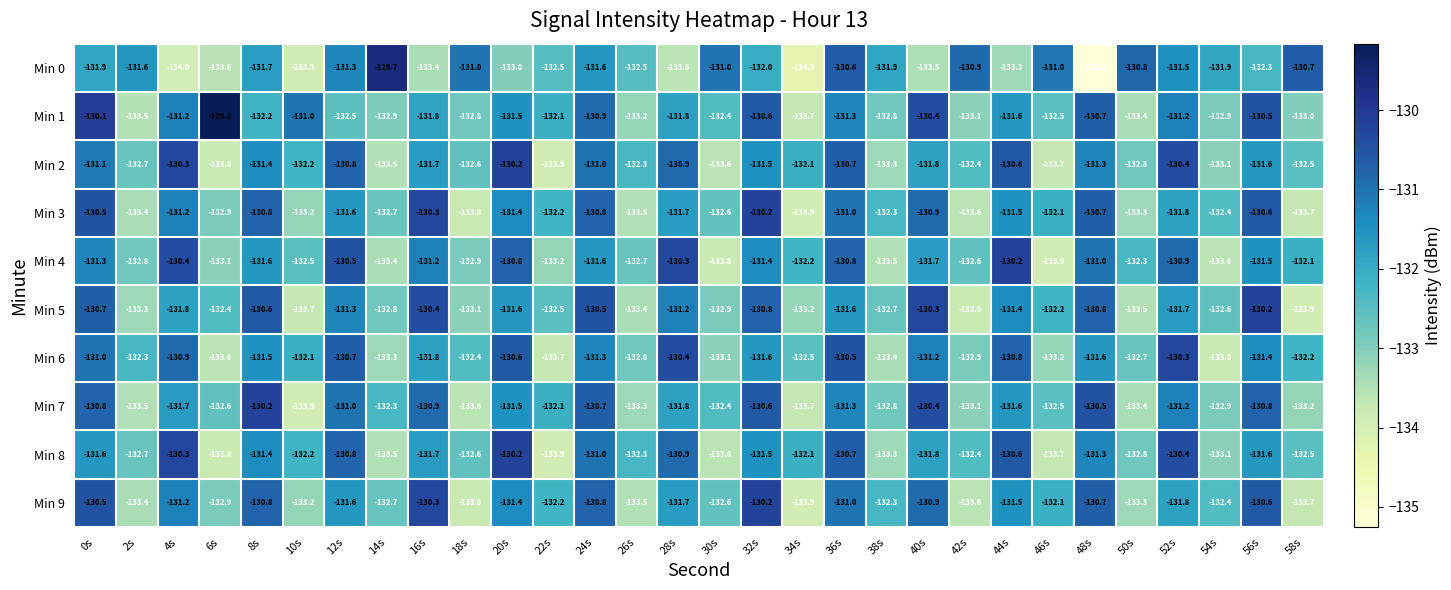

What is the sum of the Min 0 values at 28s and 40s?

-267.1